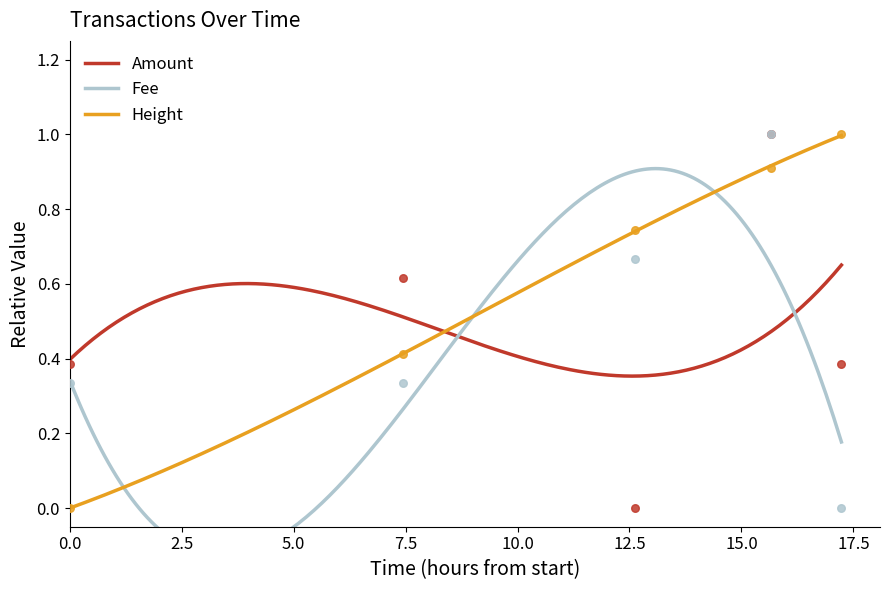

Is the value of Height at 2020-01-03 09:52:25 greater than the value of Fee at 2020-01-03 12:54:25?

No